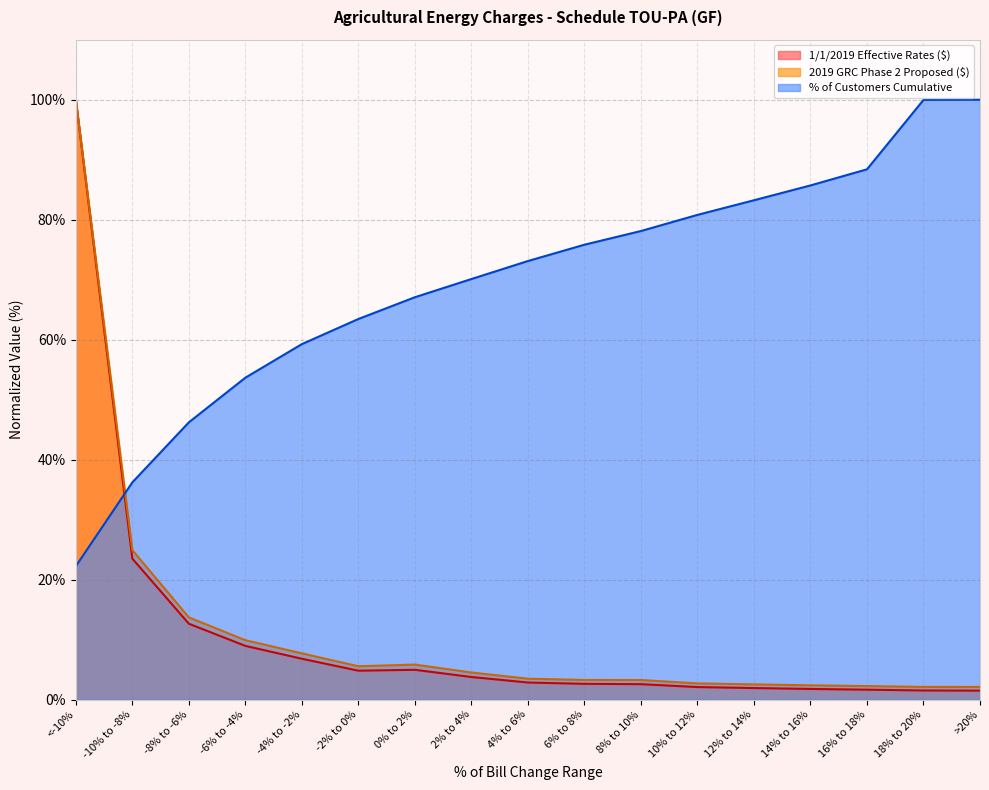

What is the average value of the 2019 GRC Phase 2 Proposed Year 1 ($) series?

11.5